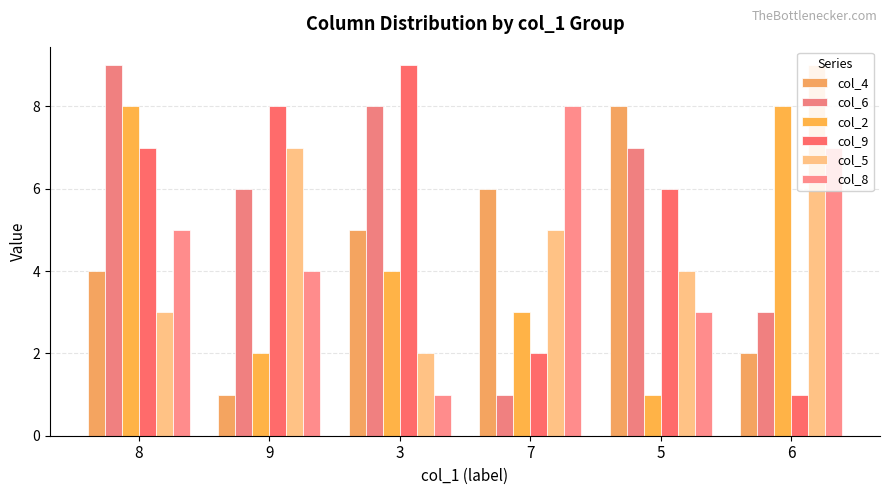

How many bars are there in each group?

6